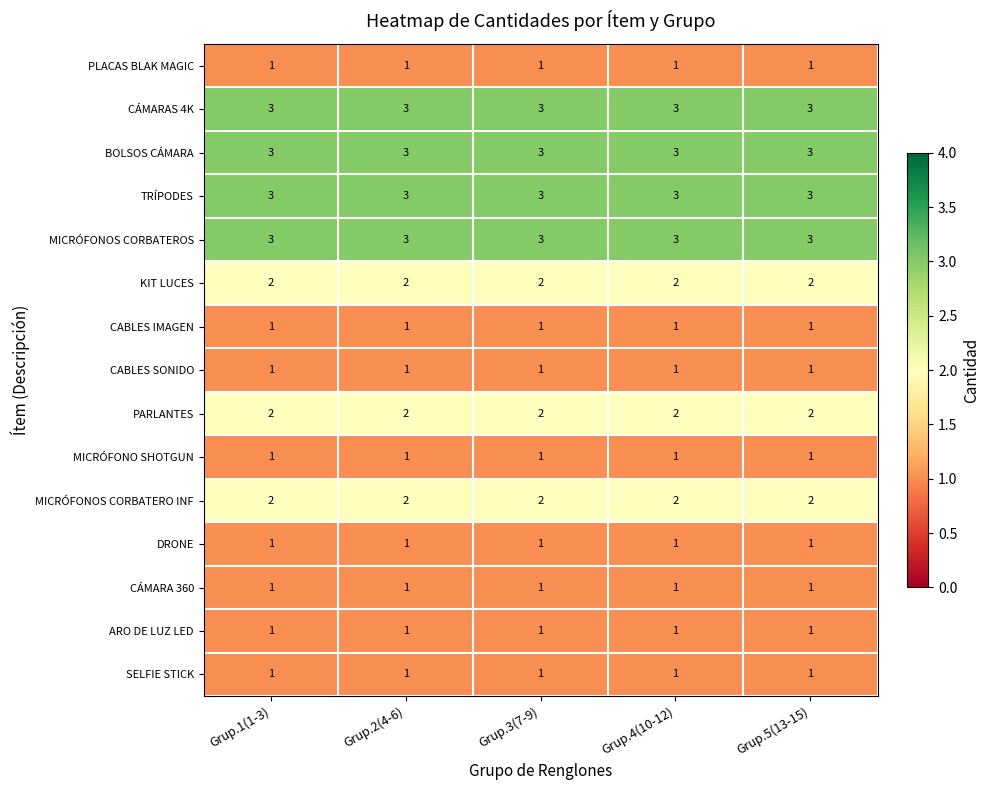

The value of CABLES SONIDO at Grup.5(13-15) is 1. True or false?

True